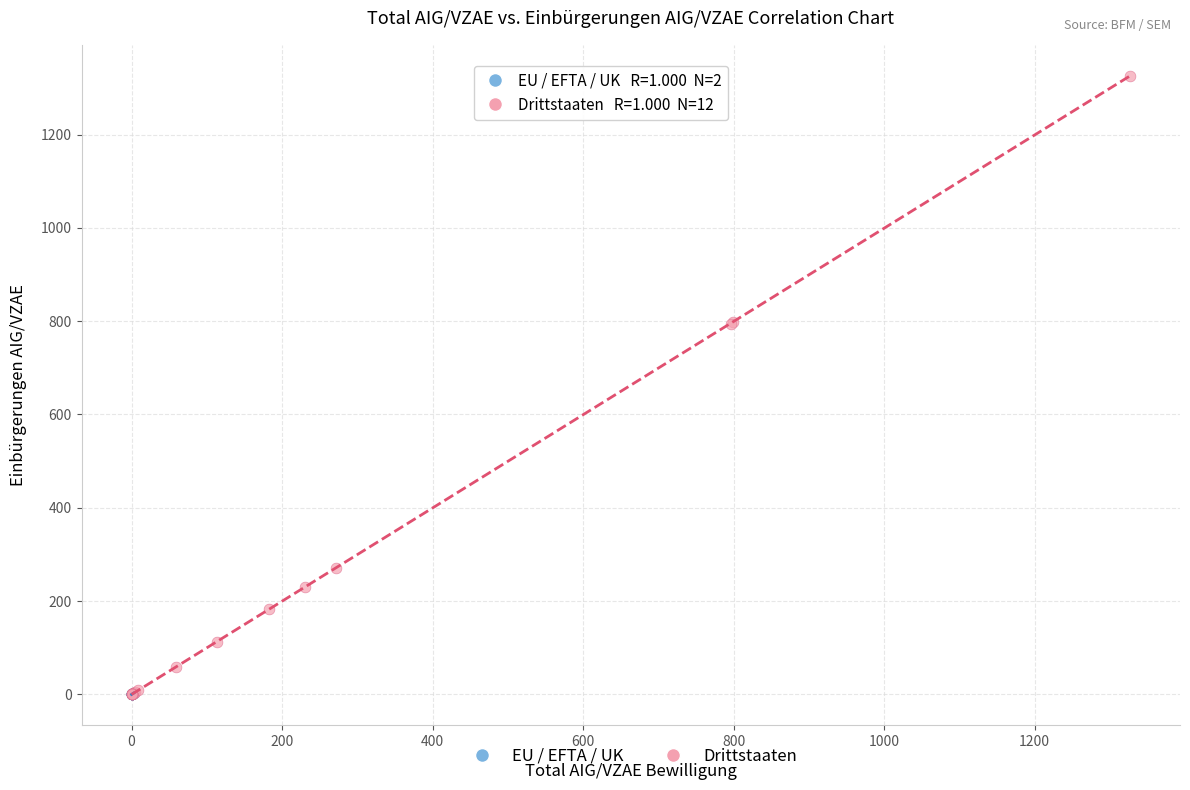

Which series has the largest Y range (max minus min)?

Drittstaaten